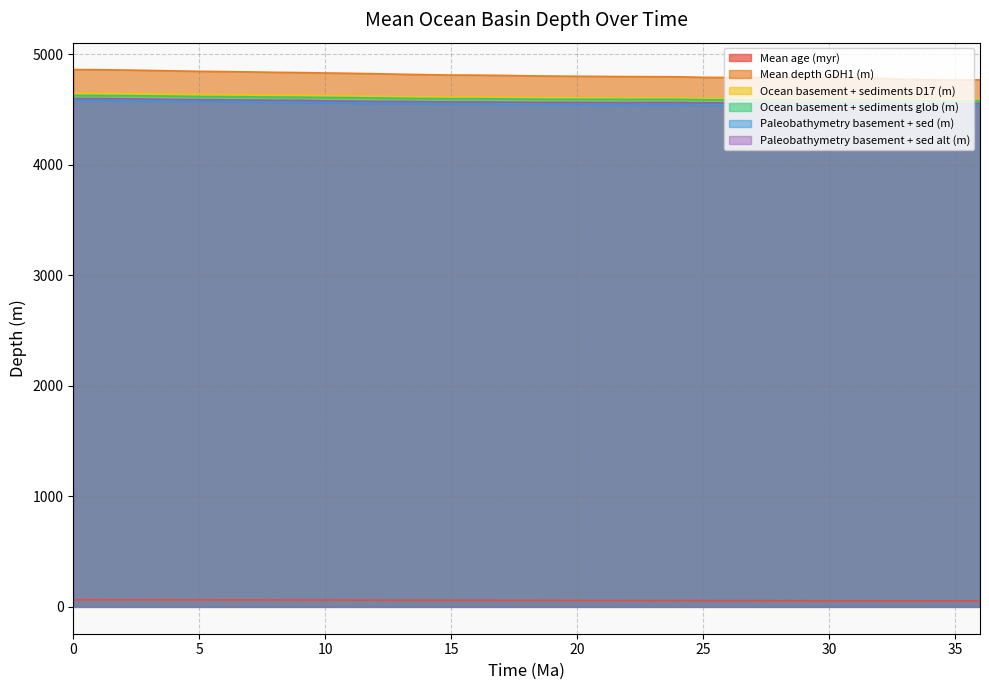

Which has a higher value, 23 or 12?

12